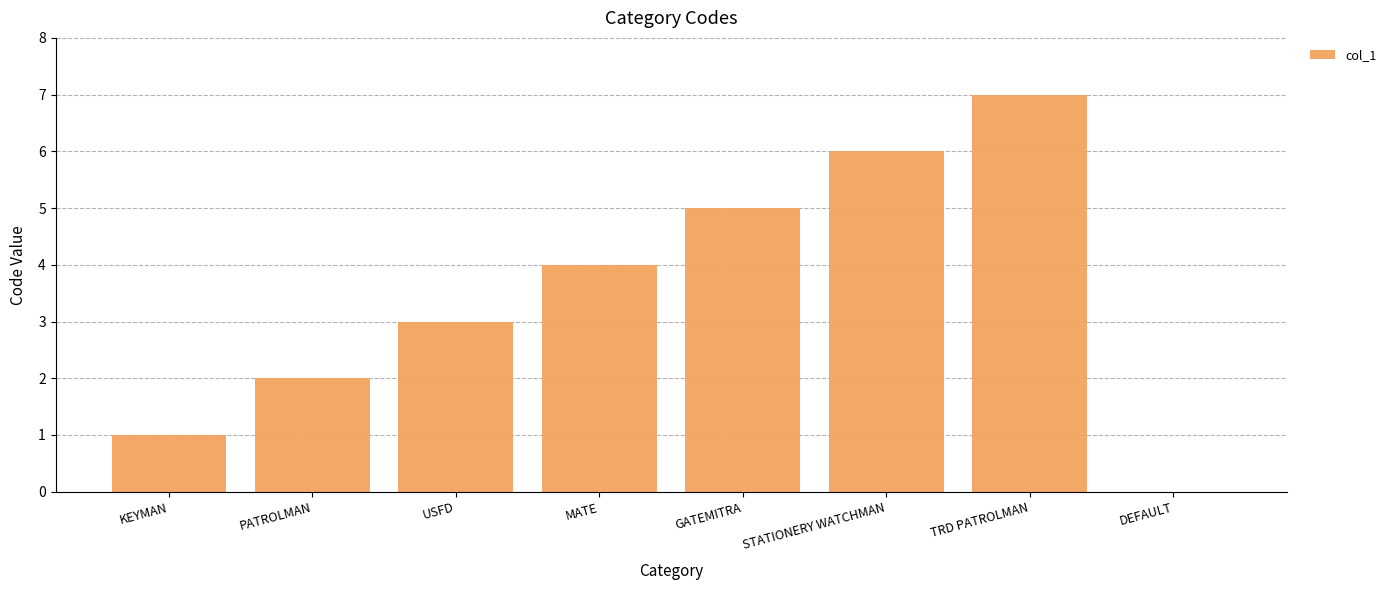

How many distinct data groups are displayed?

1